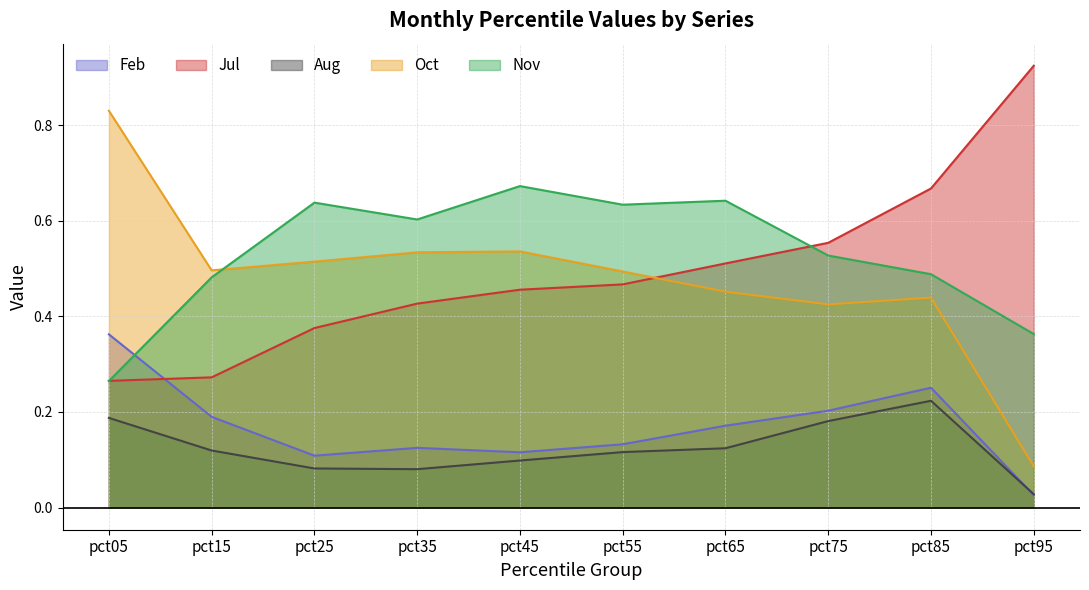

Which category has the highest value in the Oct series?

pct05